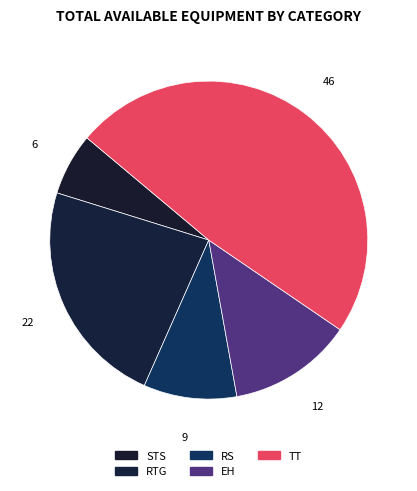

True or false: EH accounts for 13% of the total.

True